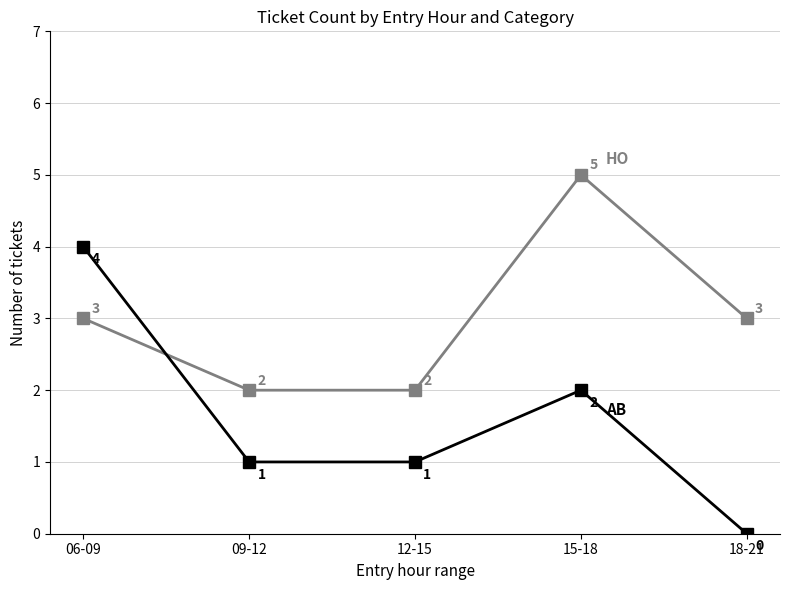

What is the total value across all series at 12-15?

3